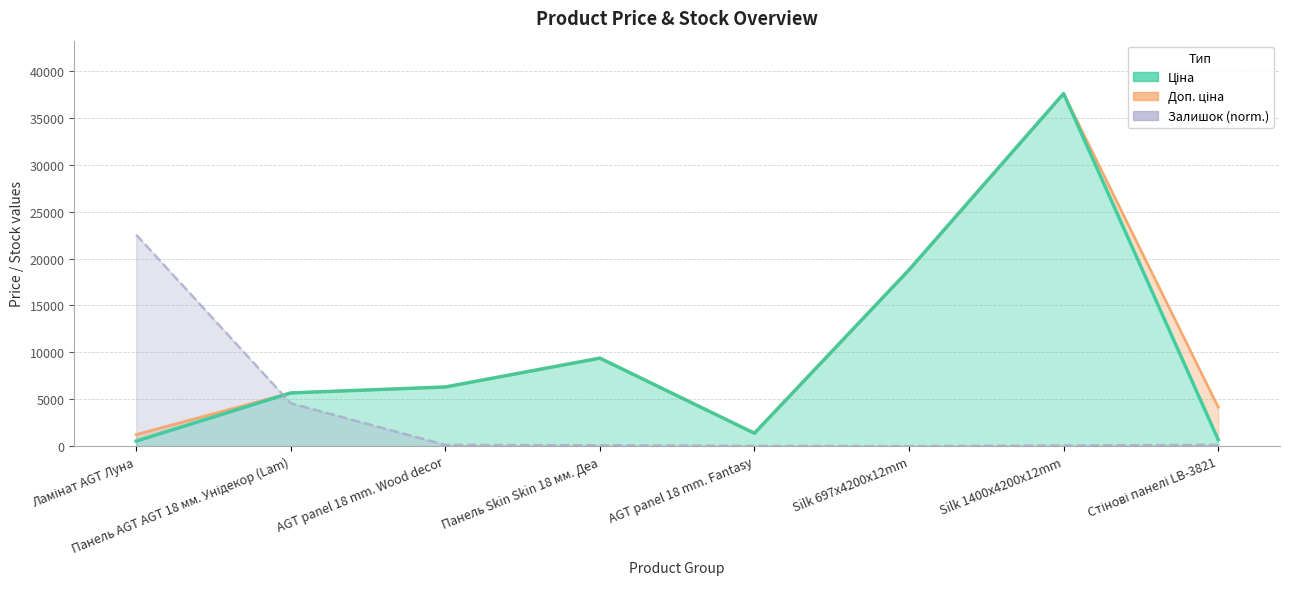

What is the spread (max minus min) of values at AGT panel 18 mm. Fantasy?

1348.1